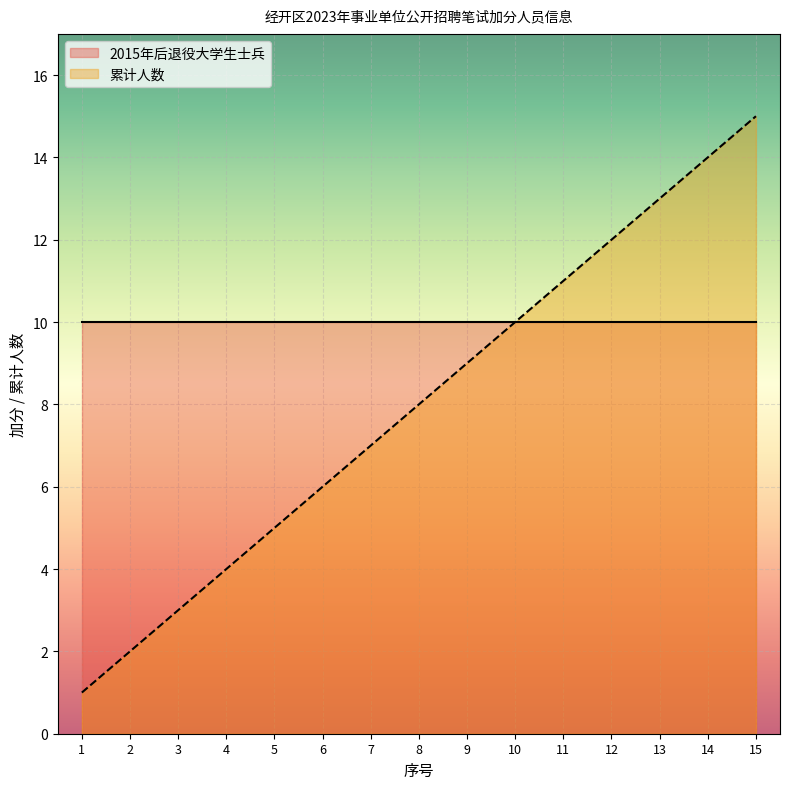

Which label corresponds to the largest value in the chart?

15